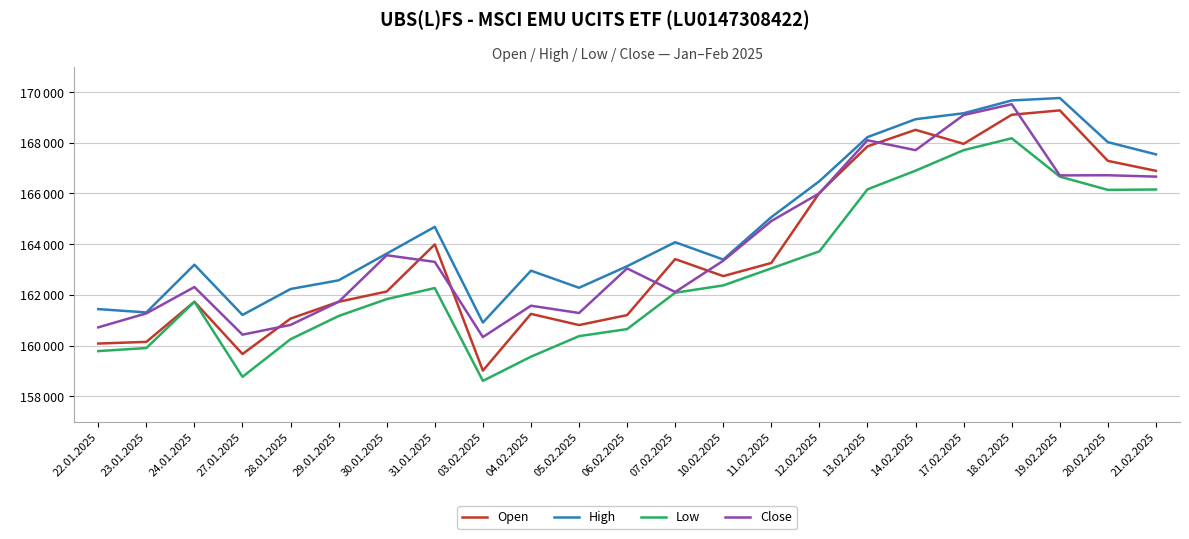

At which category does Close reach its first local valley?

27.01.2025